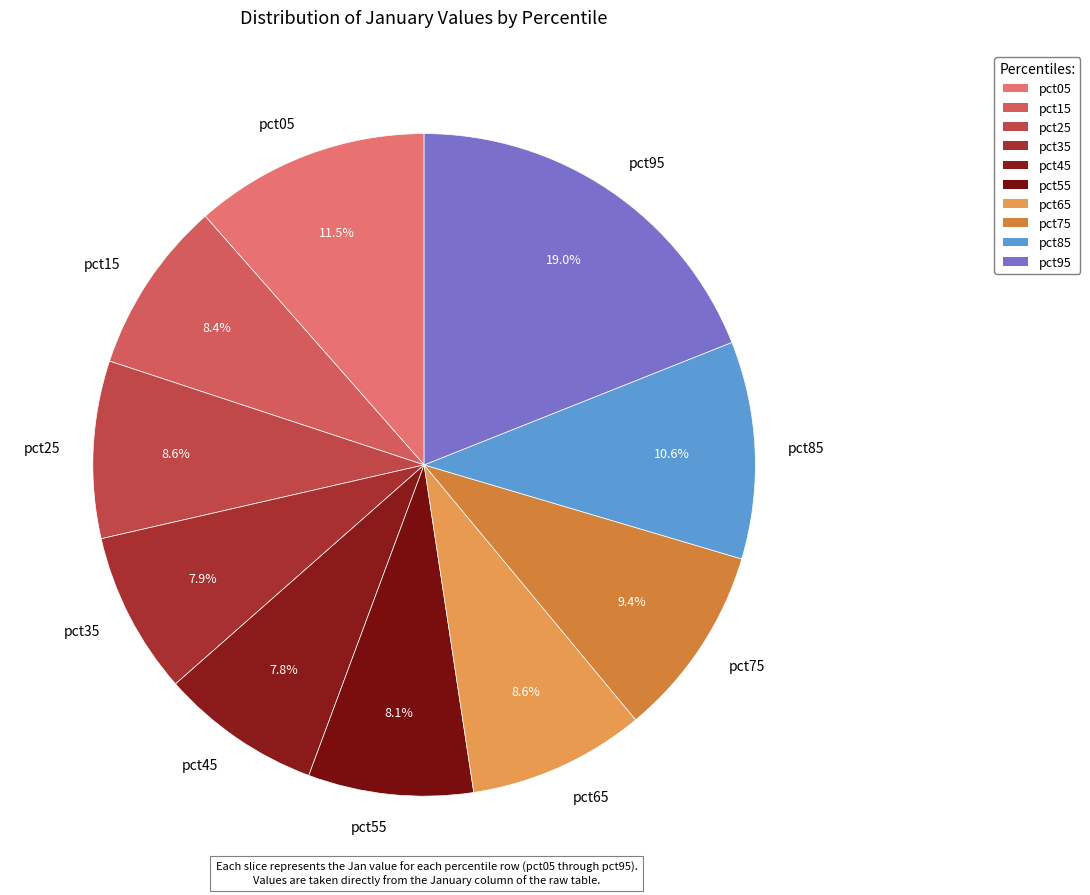

Do pct65 and pct25 together represent more than half of the pie?

No